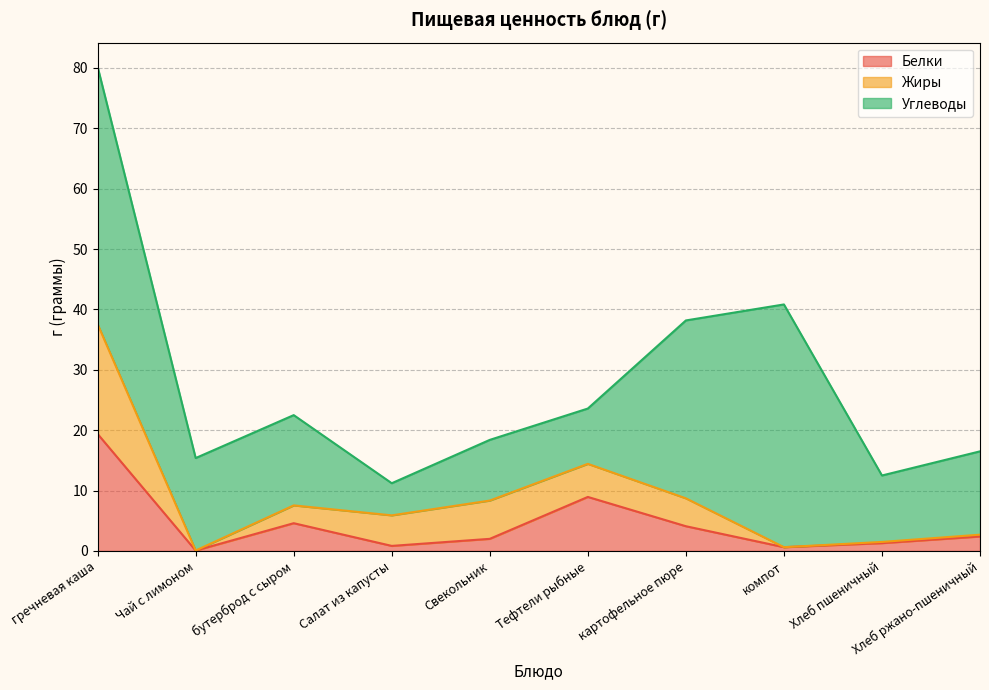

What position from the left is картофельное пюре?

7